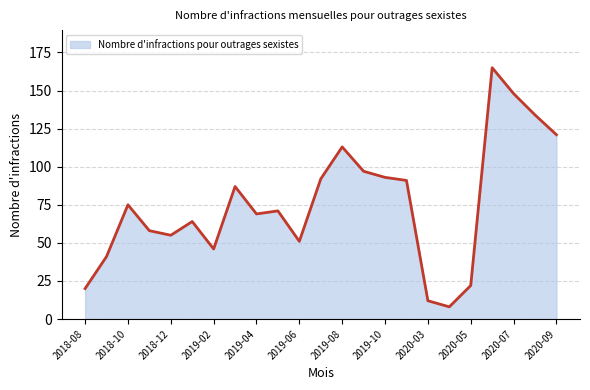

True or false: the data shows 41 at 2018-10.

False